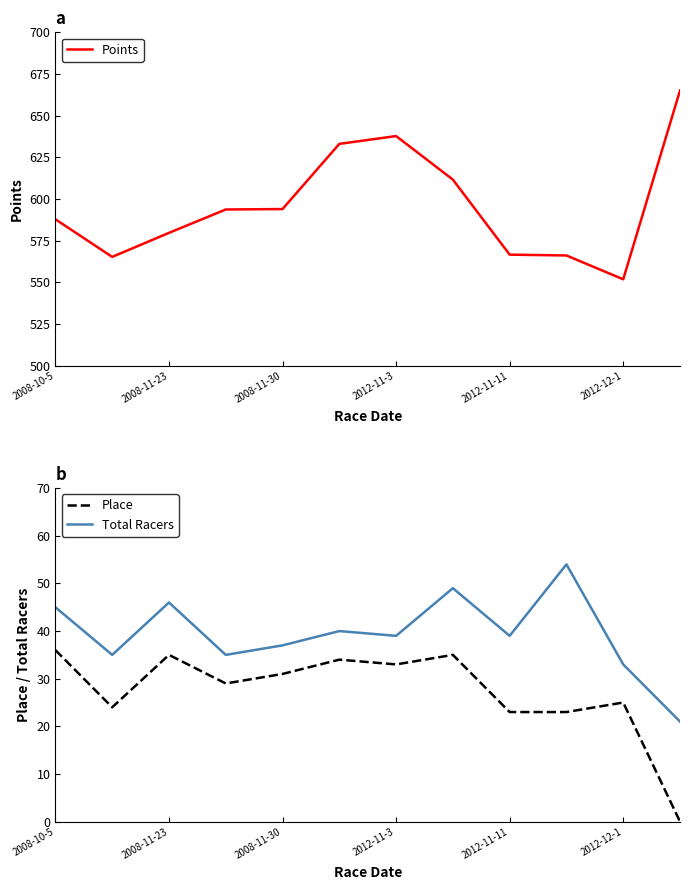

True or false: Total Racers and Place intersect in this chart.

False